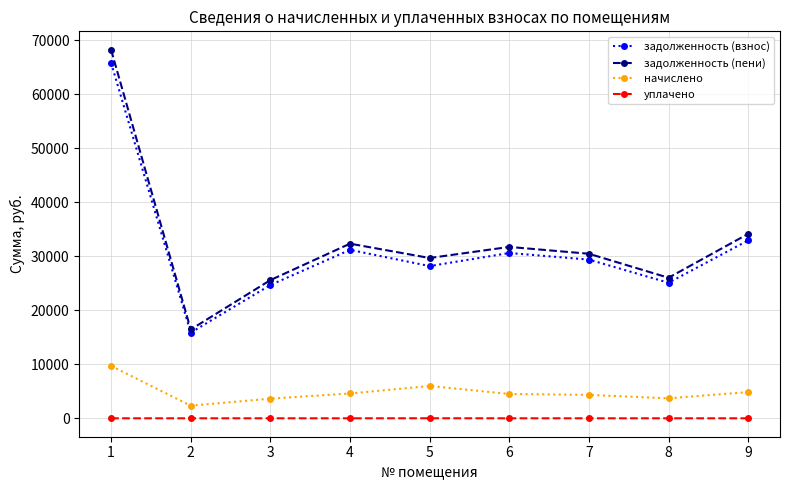

True or false: уплачено and задолженность (взнос) intersect in this chart.

False